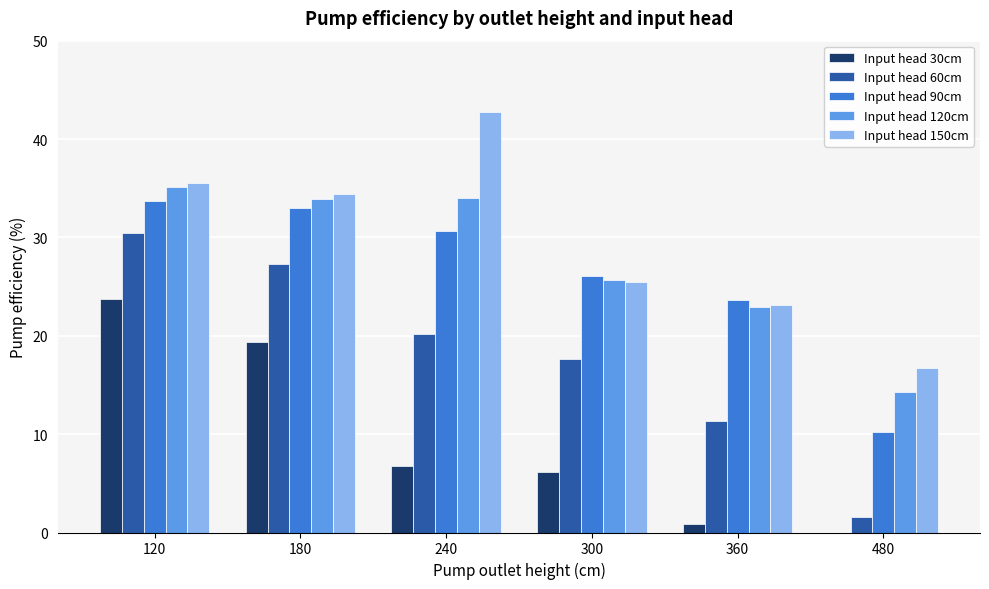

What is the average value of the Input head 90cm series?

26.2